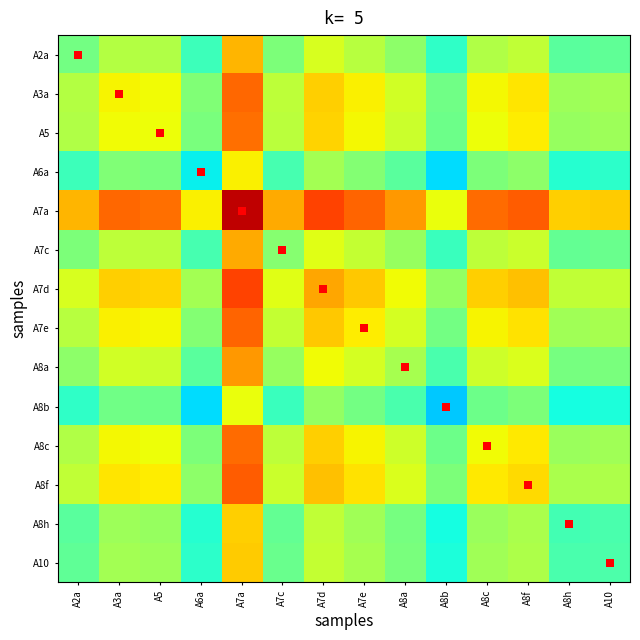

What is the spread (max minus min) of values at A8b?

2.2